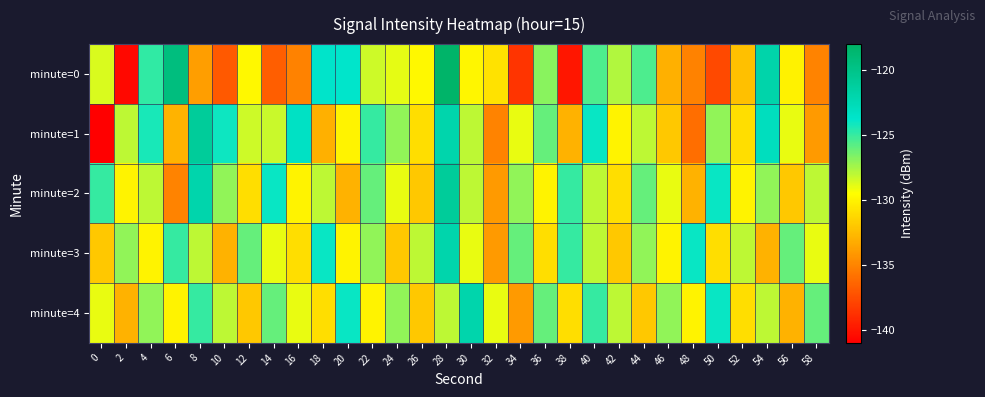

Reading left to right, what are all the values shown in this chart?

minute=0: 0=-128.6	2=-140.6	4=-124.9	6=-119.4	8=-133.8	10=-136.9	12=-129.9	14=-136.8	16=-135.1	18=-123.7	20=-123.8	22=-128.3	24=-128.9	26=-129.8	28=-118.2	30=-129.9	32=-130.8	34=-138.6	36=-126.9	38=-140.0	40=-125.5	42=-127.7	44=-125.5	46=-133.0	48=-135.1	50=-137.6	52=-132.3	54=-121.9	56=-130.1	58=-135.0
minute=1: 0=-140.9	2=-128.0	4=-124.4	6=-132.9	8=-121.0	10=-124.1	12=-128.4	14=-128.3	16=-123.3	18=-133.0	20=-130.0	22=-125.0	24=-127.0	26=-131.0	28=-122.0	30=-128.0	32=-135.0	34=-129.0	36=-126.0	38=-133.0	40=-124.0	42=-130.0	44=-128.0	46=-132.0	48=-136.0	50=-127.0	52=-131.0	54=-123.0	56=-129.0	58=-134.0
minute=2: 0=-125.0	2=-130.0	4=-128.0	6=-135.0	8=-122.0	10=-127.0	12=-131.0	14=-124.0	16=-130.0	18=-128.0	20=-133.0	22=-126.0	24=-129.0	26=-132.0	28=-121.0	30=-128.0	32=-134.0	34=-127.0	36=-130.0	38=-125.0	40=-128.0	42=-131.0	44=-126.0	46=-129.0	48=-133.0	50=-124.0	52=-130.0	54=-127.0	56=-132.0	58=-128.0
minute=3: 0=-132.0	2=-127.0	4=-130.0	6=-125.0	8=-128.0	10=-133.0	12=-126.0	14=-129.0	16=-131.0	18=-124.0	20=-130.0	22=-127.0	24=-132.0	26=-128.0	28=-122.0	30=-129.0	32=-134.0	34=-126.0	36=-131.0	38=-125.0	40=-128.0	42=-132.0	44=-127.0	46=-130.0	48=-124.0	50=-131.0	52=-128.0	54=-133.0	56=-126.0	58=-129.0
minute=4: 0=-129.0	2=-133.0	4=-127.0	6=-130.0	8=-125.0	10=-128.0	12=-132.0	14=-126.0	16=-129.0	18=-131.0	20=-124.0	22=-130.0	24=-127.0	26=-132.0	28=-128.0	30=-122.0	32=-129.0	34=-134.0	36=-126.0	38=-131.0	40=-125.0	42=-128.0	44=-132.0	46=-127.0	48=-130.0	50=-124.0	52=-131.0	54=-128.0	56=-133.0	58=-126.0